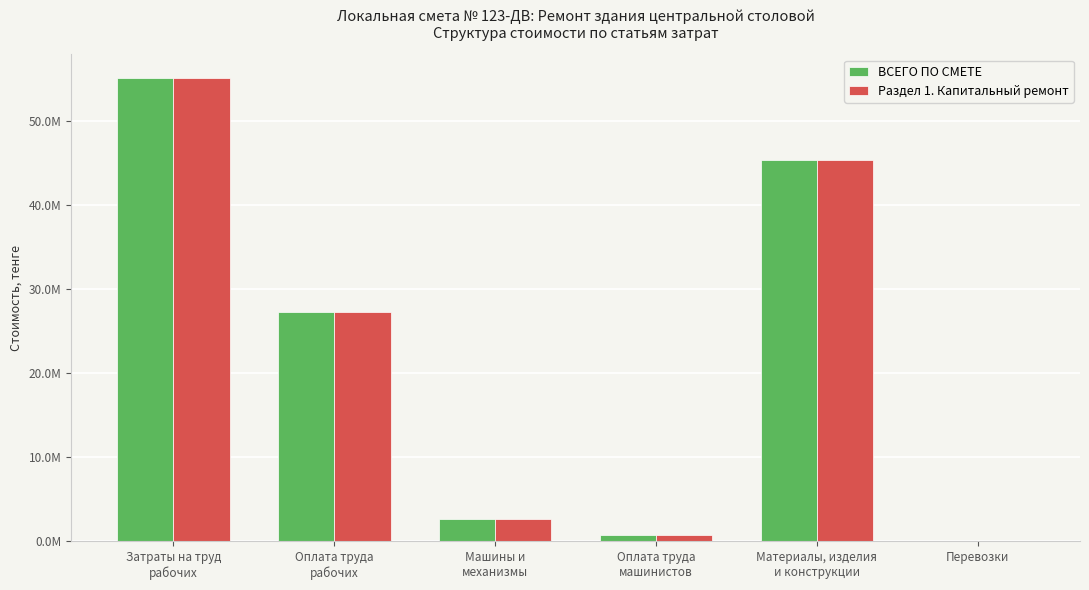

Are the bars grouped side by side (vs. stacked)?

Yes